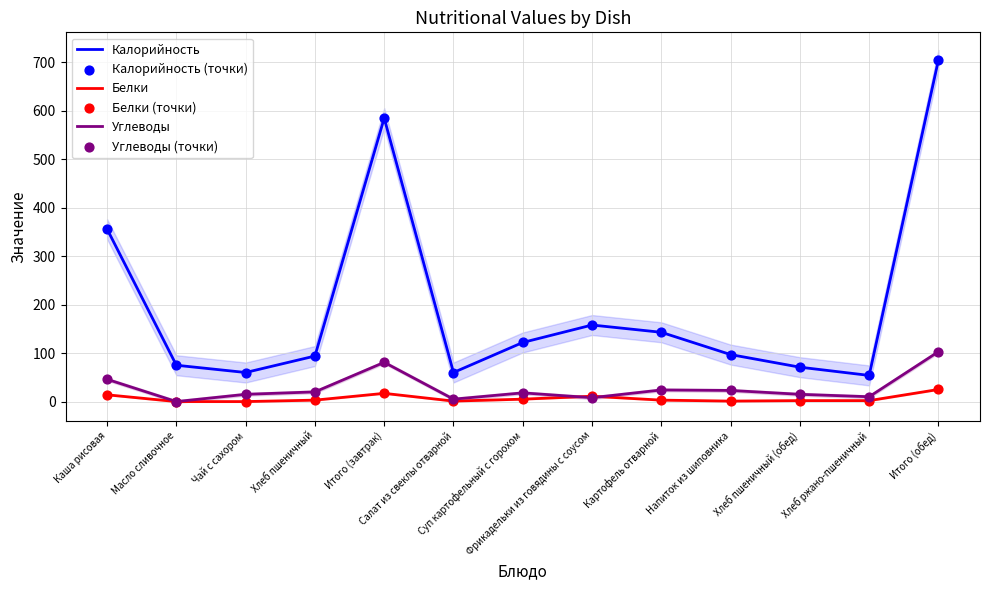

Is the value of Углеводы (точки) at Итого (завтрак) greater than the value of Калорийность at Фрикадельки из говядины с соусом?

No